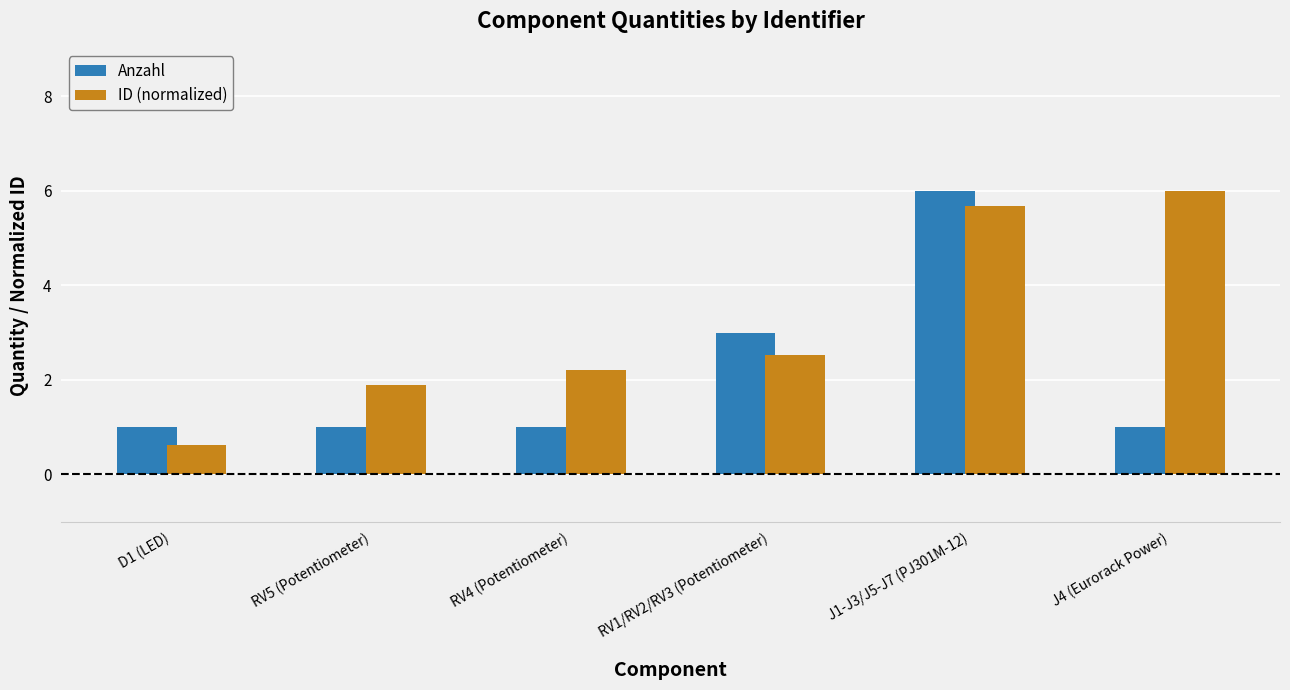

Rank the categories by ID (normalized) value from lowest to highest.

D1 (LED), RV5 (Potentiometer), RV4 (Potentiometer), RV1/RV2/RV3 (Potentiometer), J1-J3/J5-J7 (PJ301M-12), J4 (Eurorack Power)